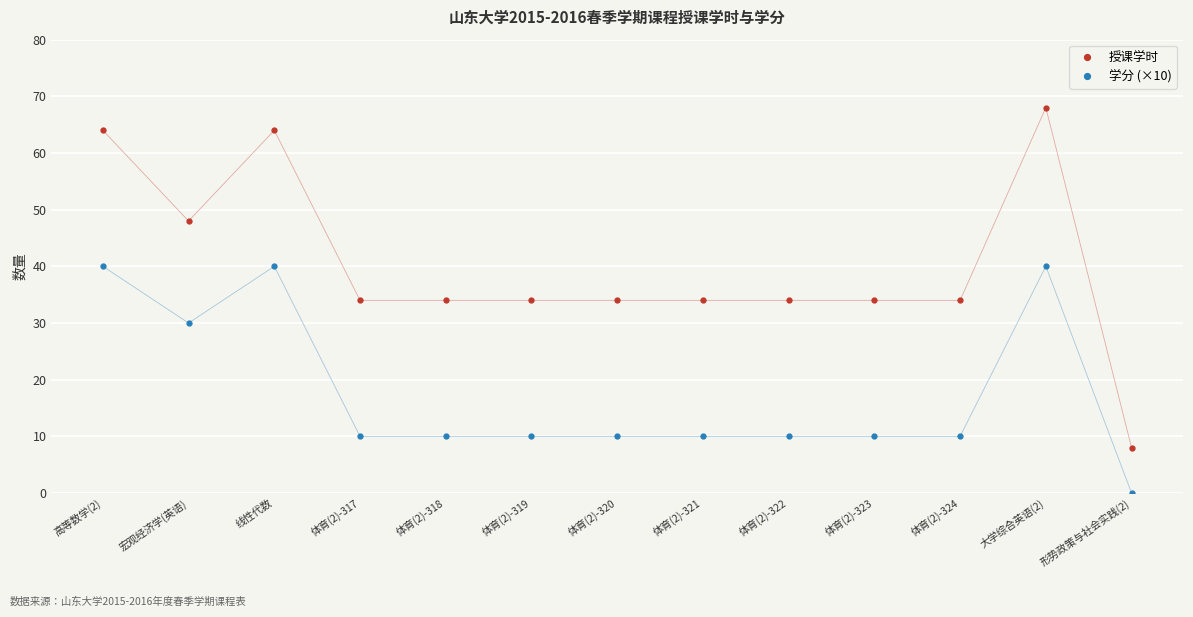

Which series has the largest total across all categories?

授课学时